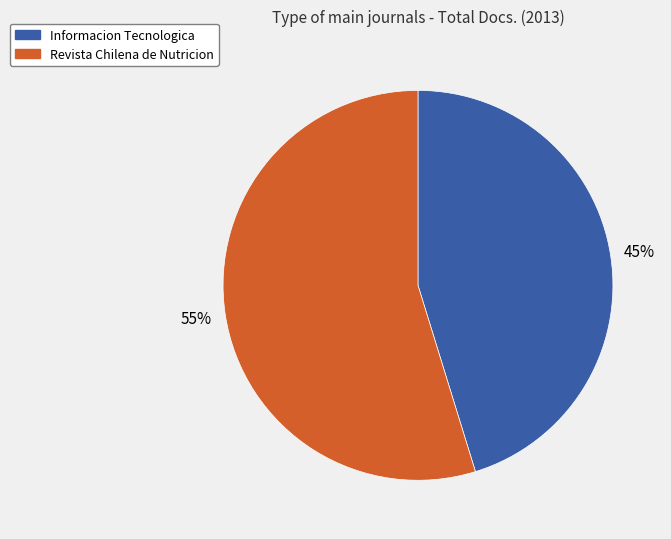

Between Informacion Tecnologica and Revista Chilena de Nutricion, which is larger?

Revista Chilena de Nutricion